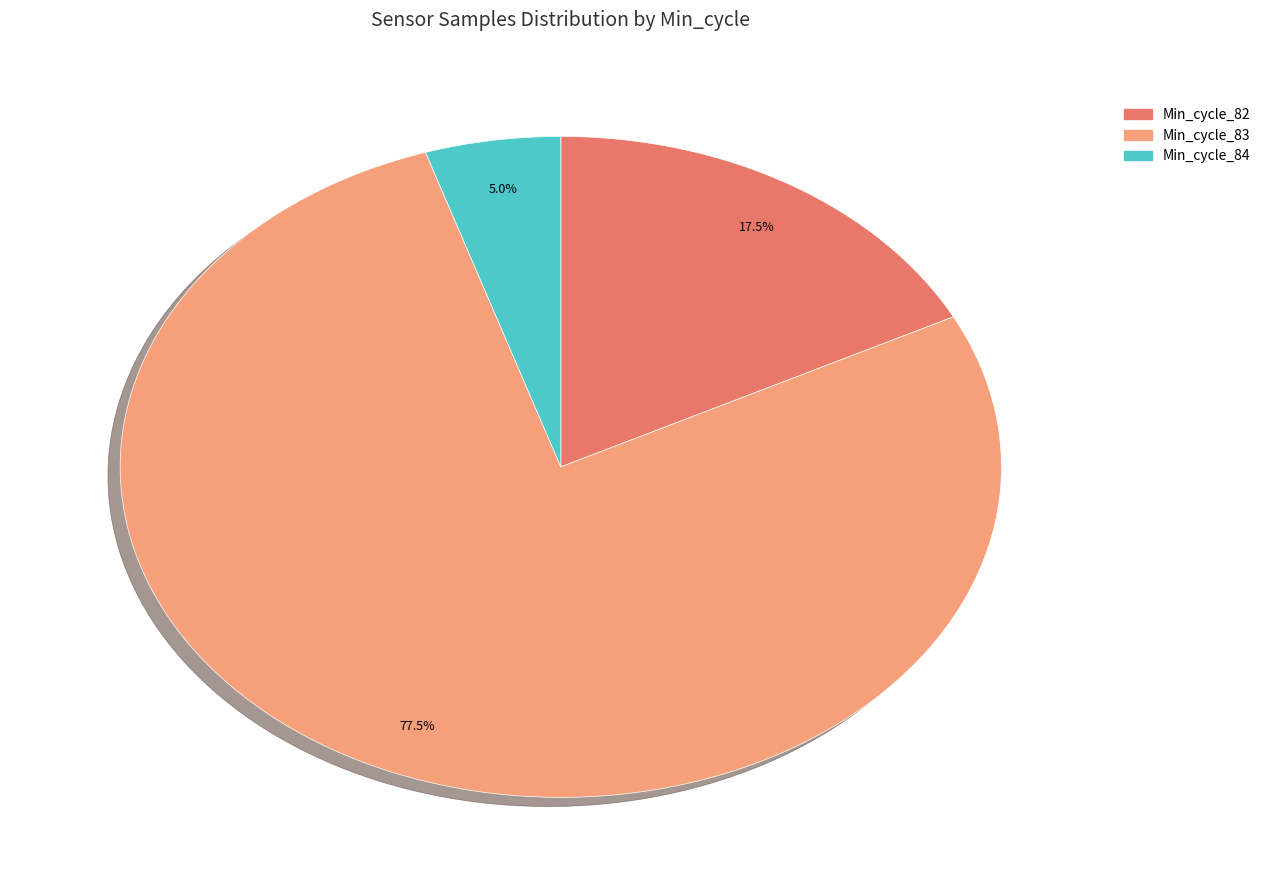

Does any single category account for the majority?

Yes